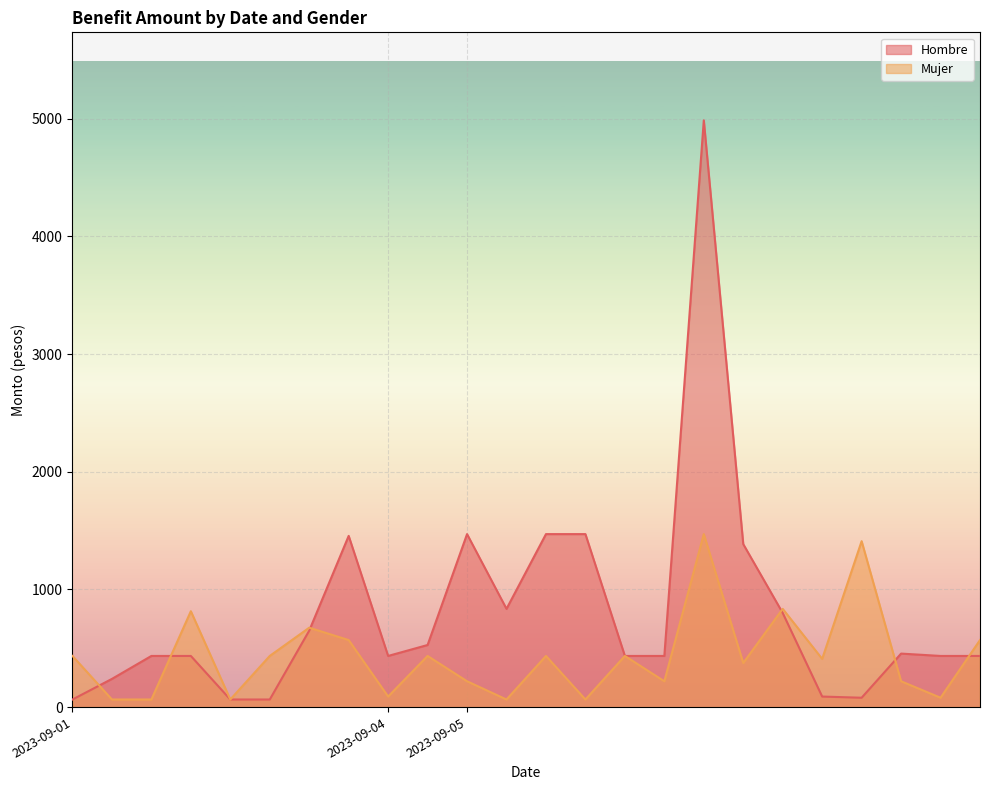

True or false: Mujer has more than 2 interior local peaks.

True